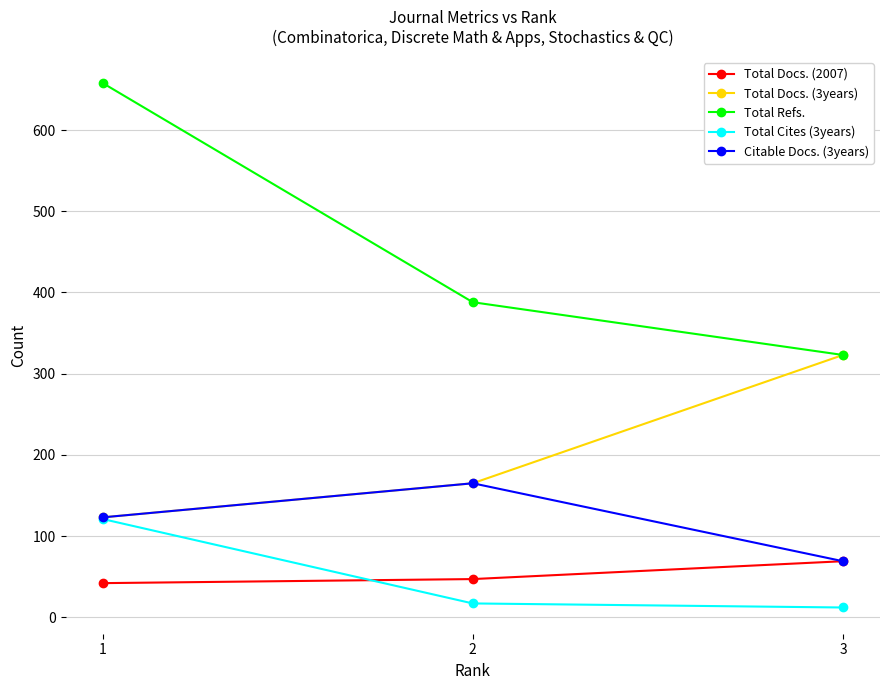

What is the spread (max minus min) of values at 1?

616